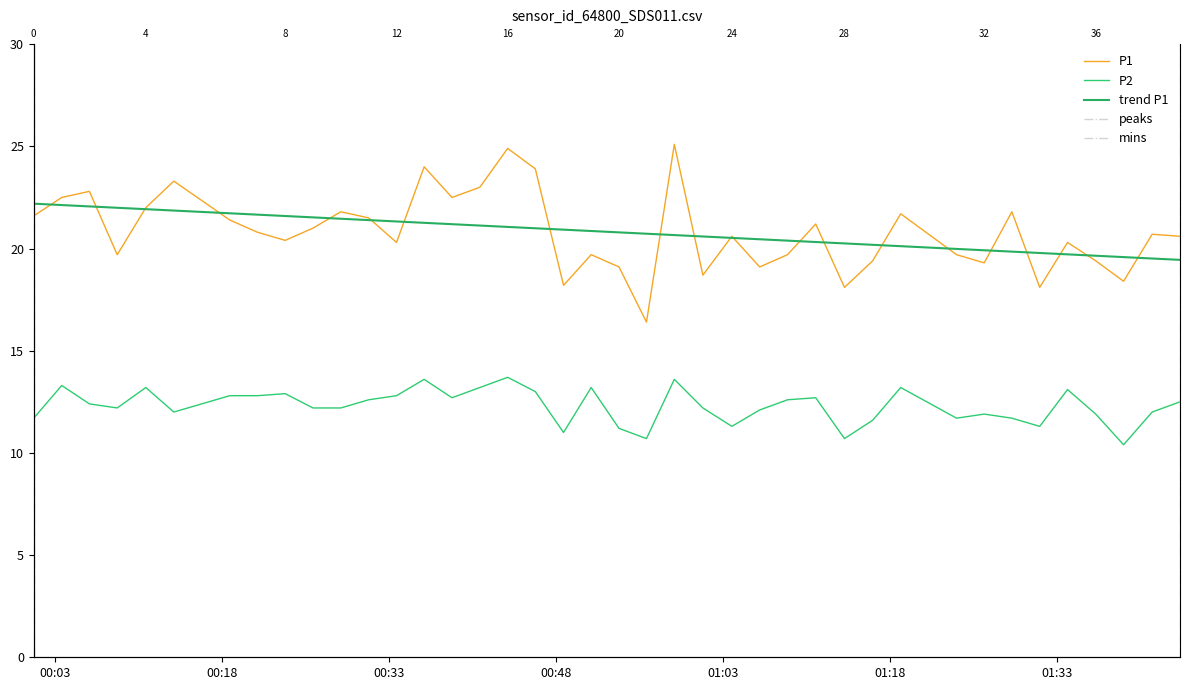

Does the chart have visible grid lines?

No